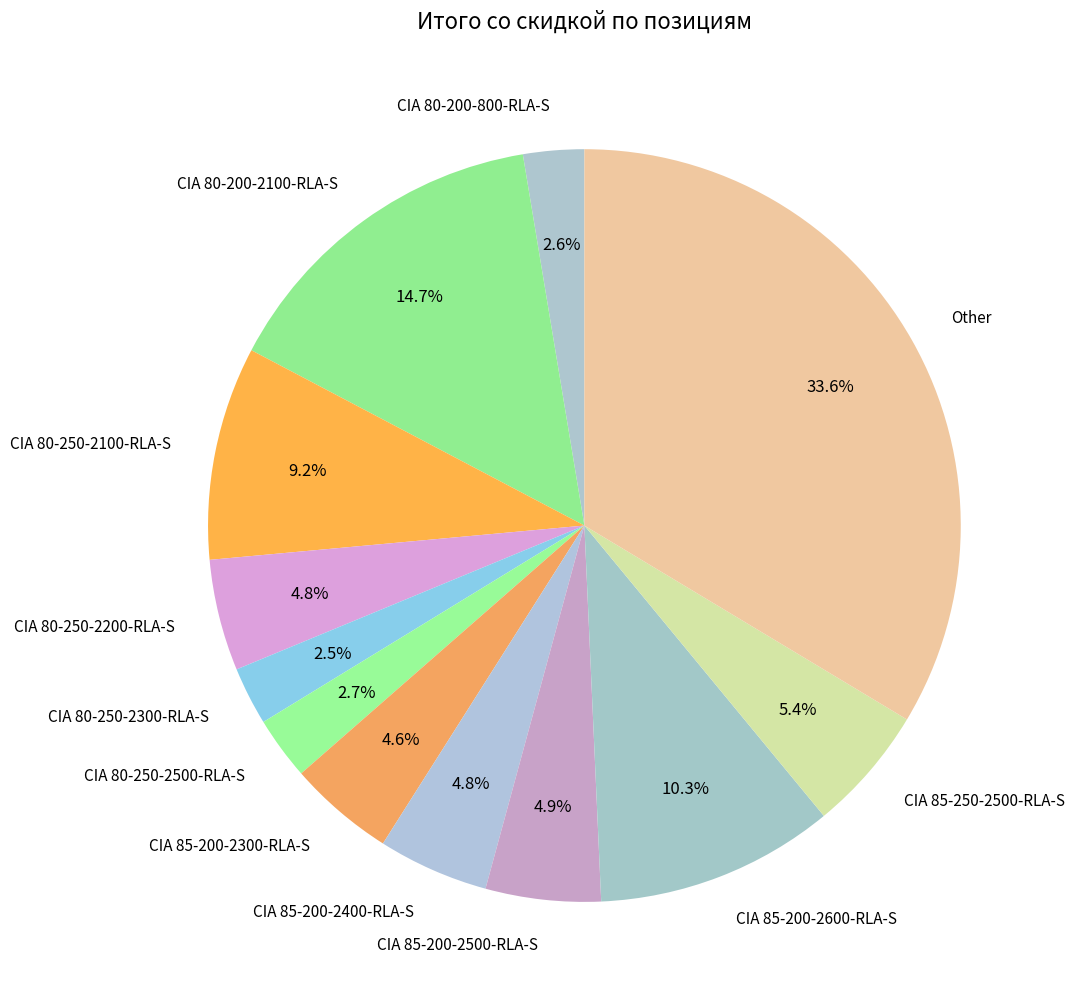

What is the ratio of the value at CIA 80-250-2500-RLA-S to the value at CIA 85-200-2300-RLA-S?

0.6